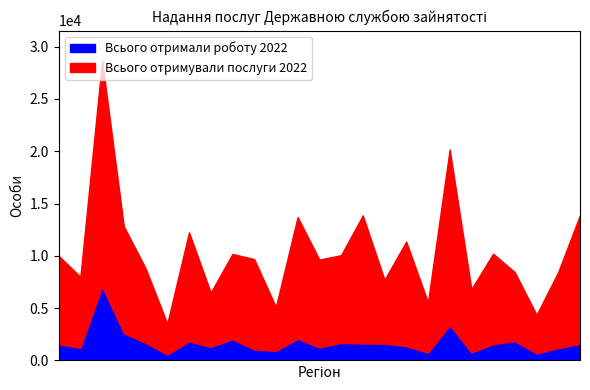

At which category does Всього отримали роботу 2022 reach its first local peak?

Дніпропетровська